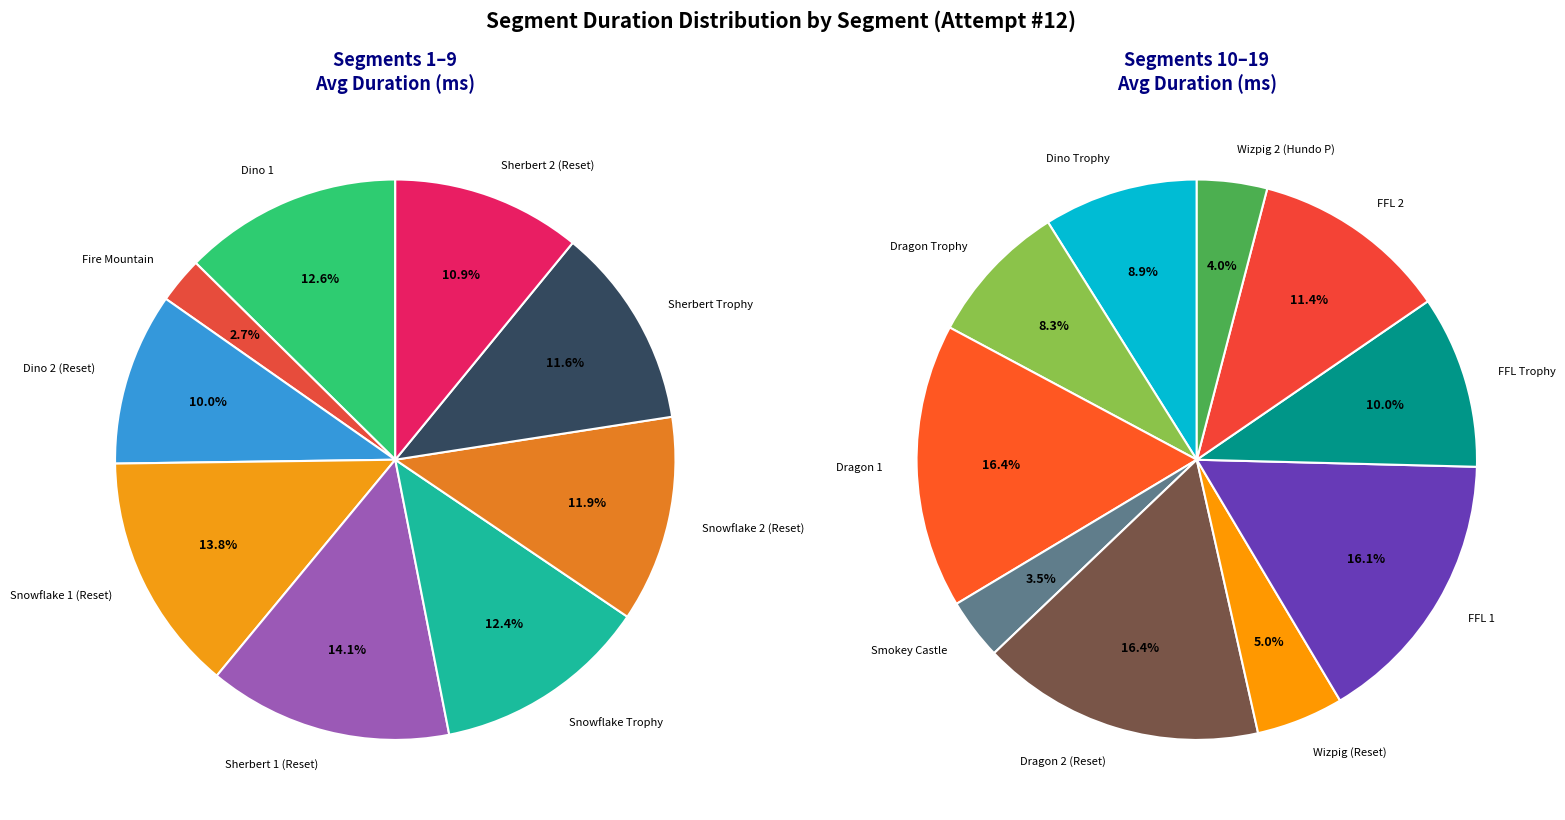

The Dino Trophy slice represents 1% of the pie. True or false?

False